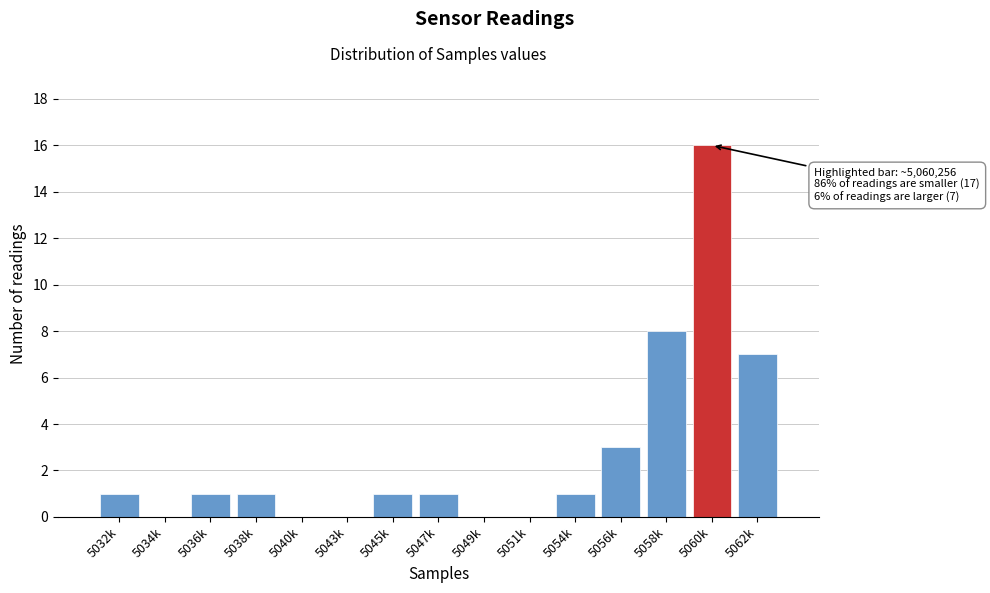

Reading right to left, transcribe all the data shown in this chart.

5062k=7	5060k=16	5058k=8	5056k=3	5054k=1	5051k=0	5049k=0	5047k=1	5045k=1	5043k=0	5040k=0	5038k=1	5036k=1	5034k=0	5032k=1